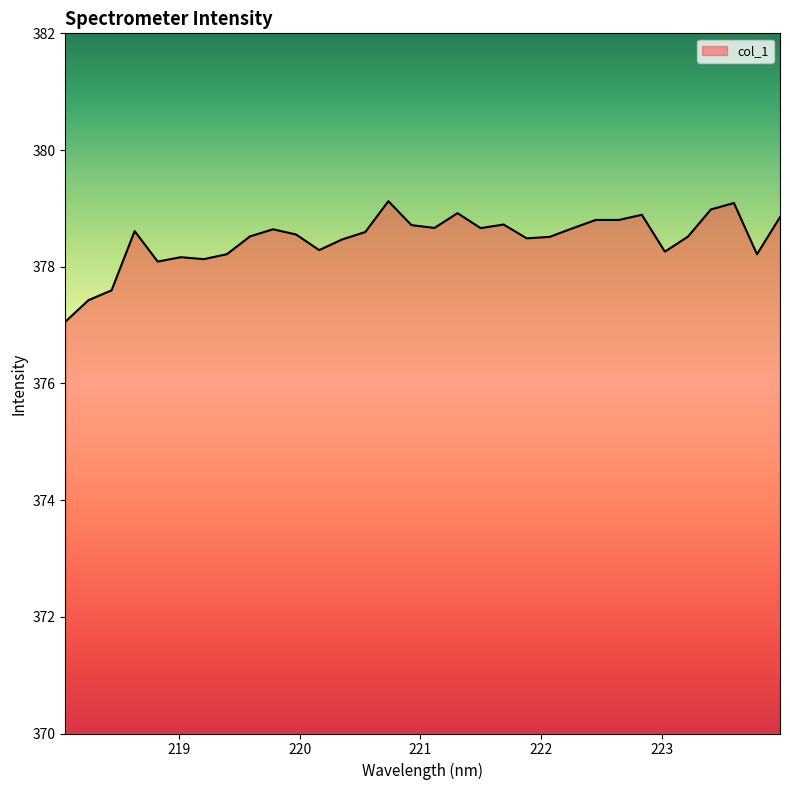

What is the average value?

378.5